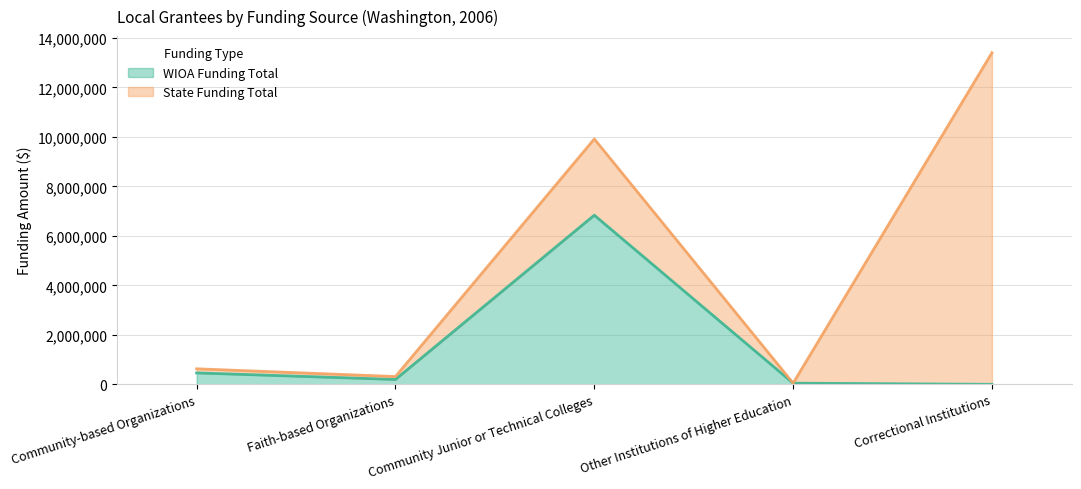

How many lines are shown in the chart?

2